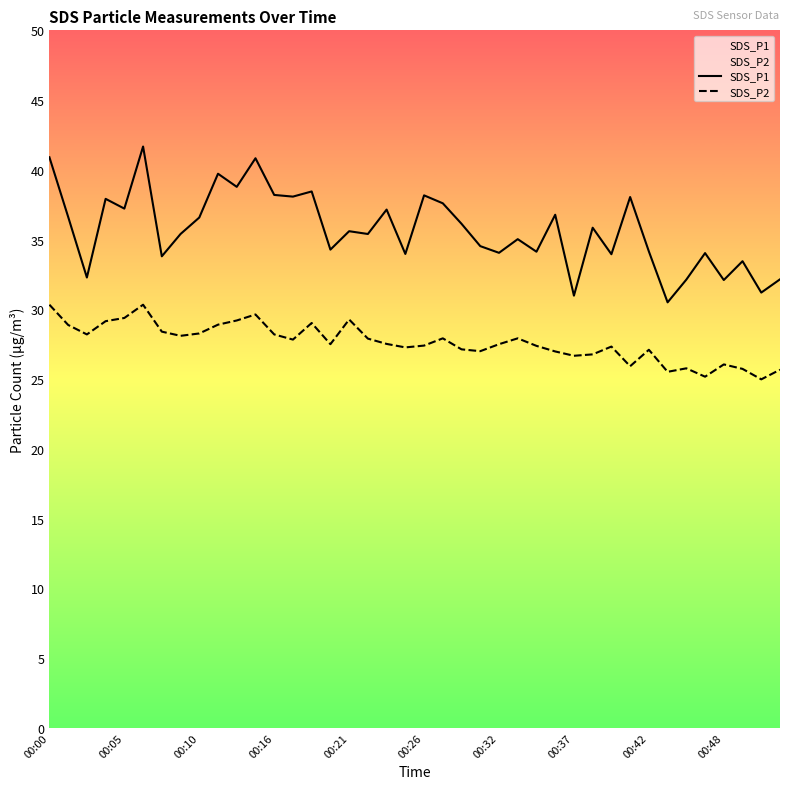

Which series has the largest total across all categories?

SDS_P1